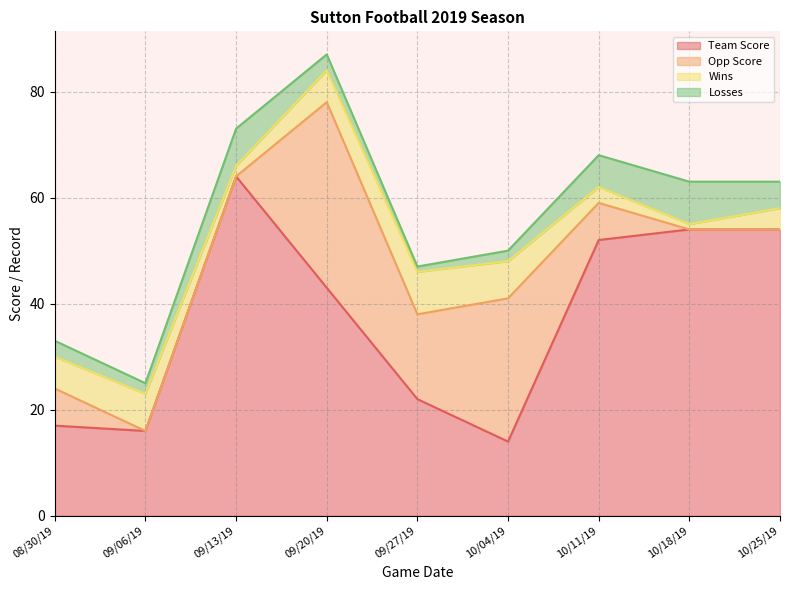

What is the value of the Team Score point at the 9th from the left?

54